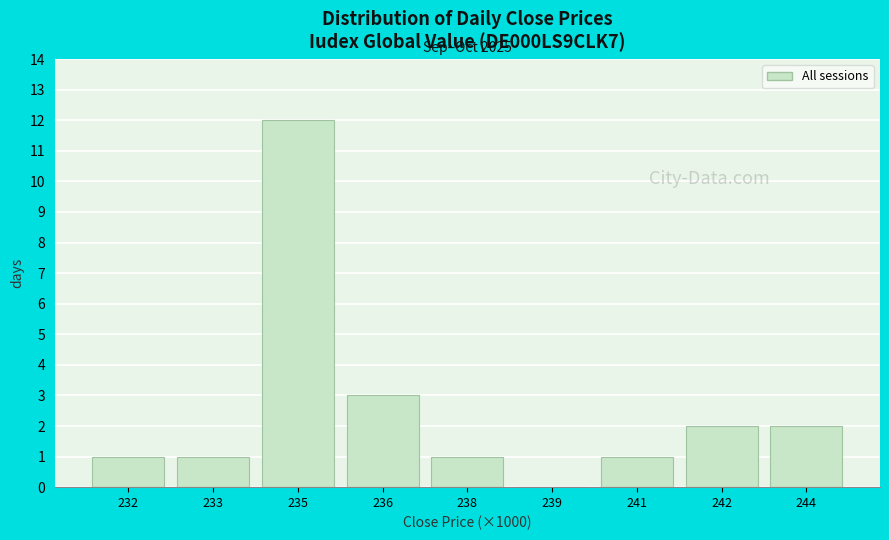

Reading right to left, extract all data points from this chart.

244=2	242=2	241=1	239=0	238=1	236=3	235=12	233=1	232=1